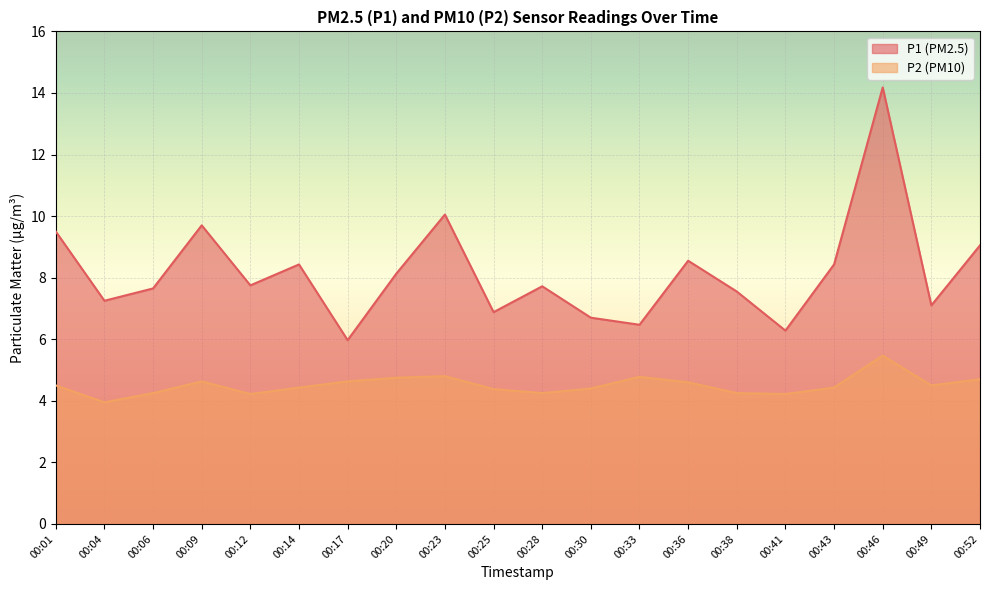

What is the approximate value of P1 at 00:30?

6.7